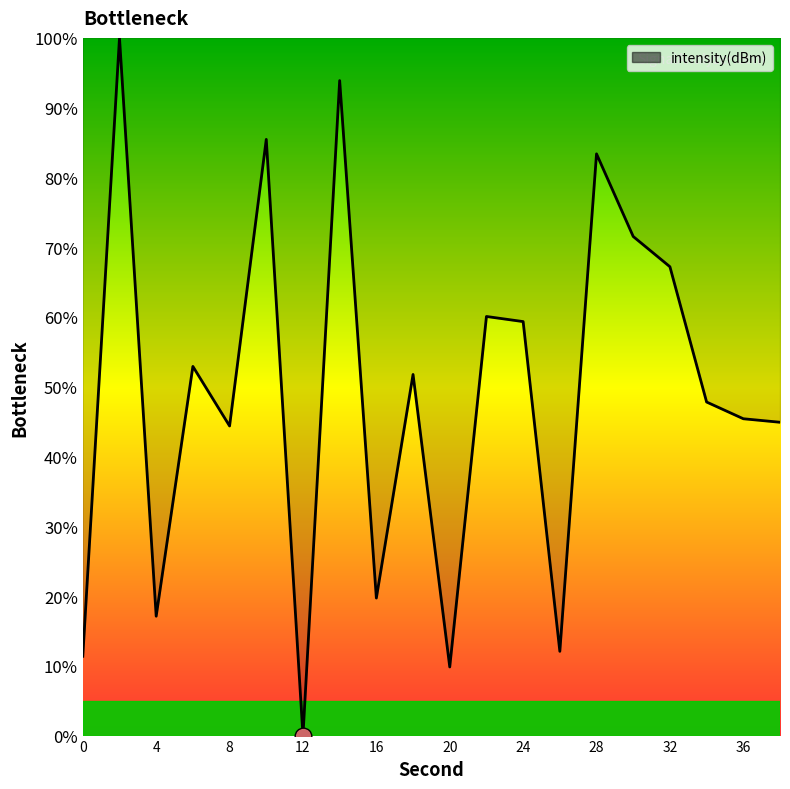

What is the greatest value displayed?

100.0